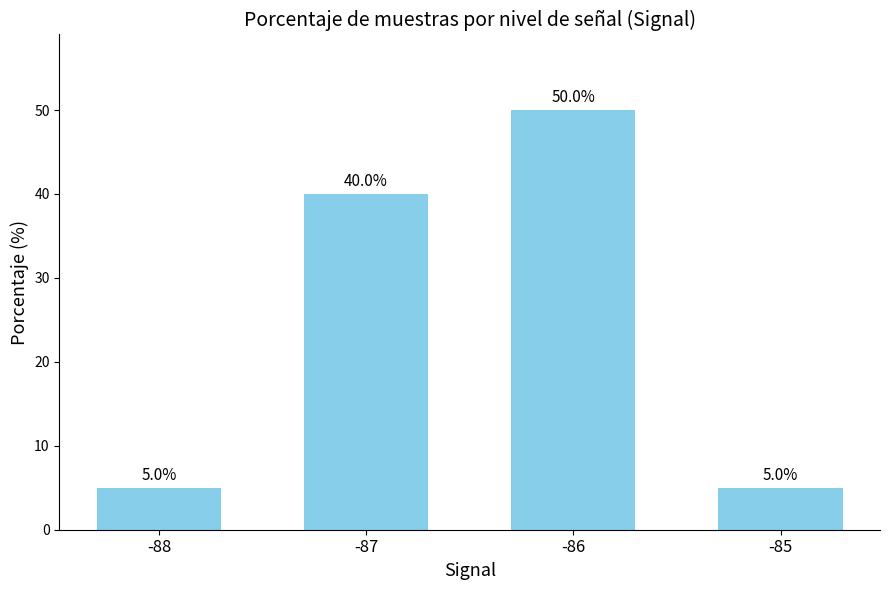

Count the number of data series in this chart.

1